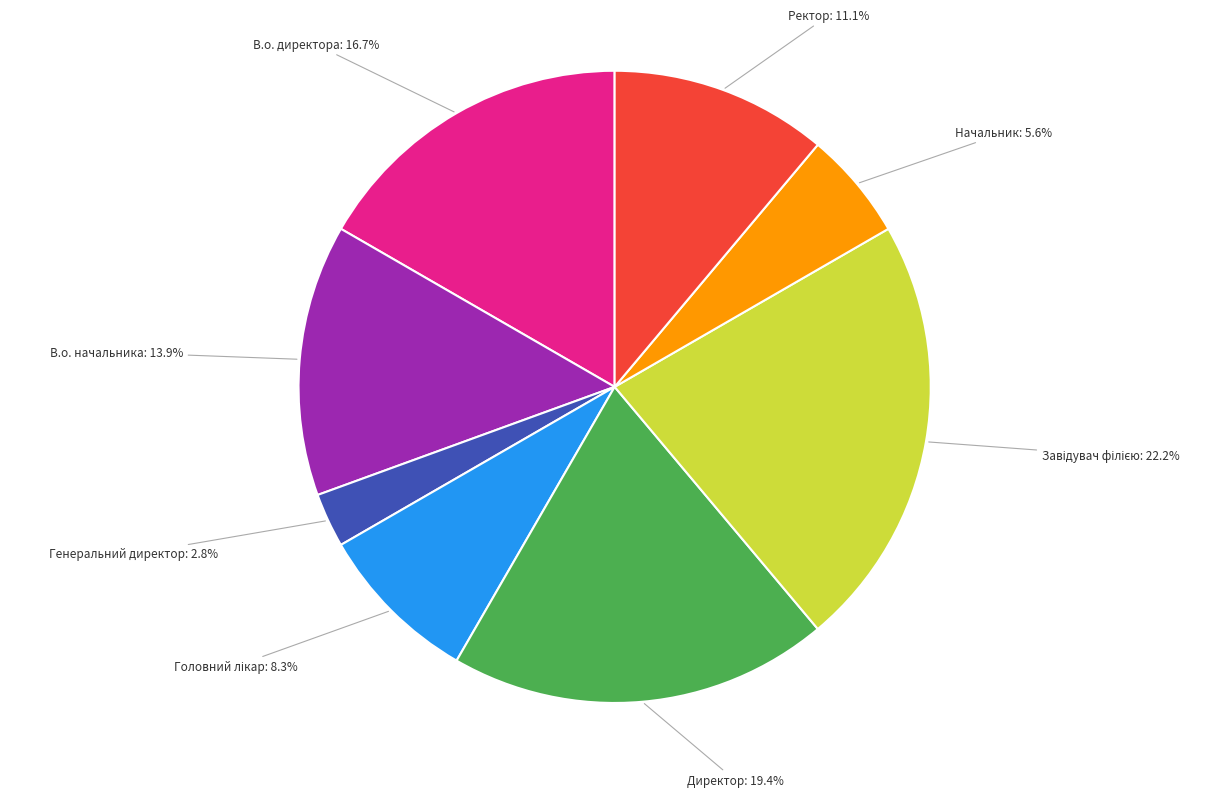

True or false: В.о. начальника accounts for 14% of the total.

True